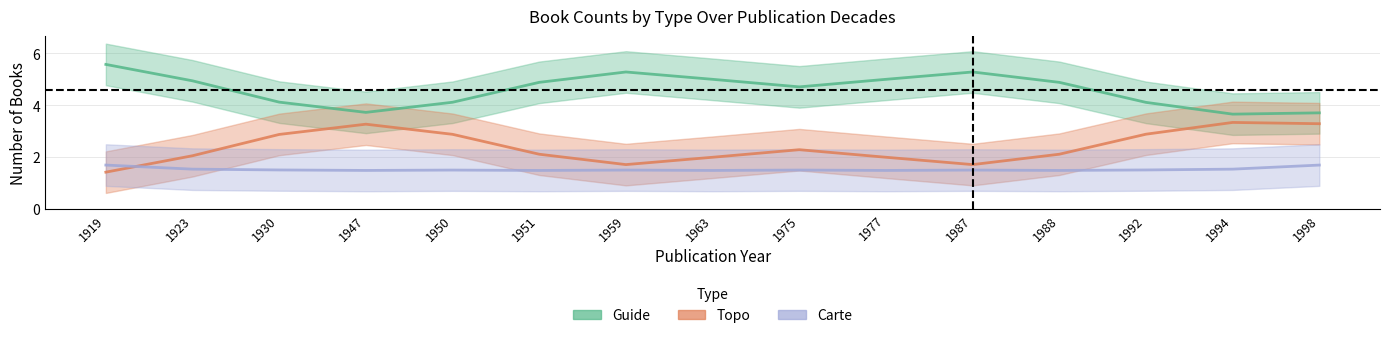

What are all the series names shown in the legend?

Guide, Topo, Carte